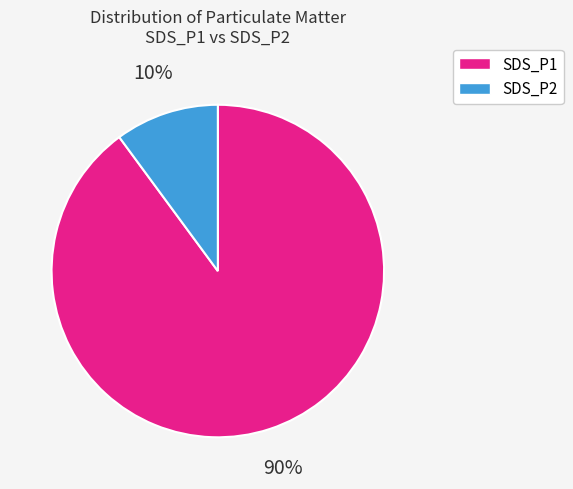

Which slice is the smallest?

SDS_P2